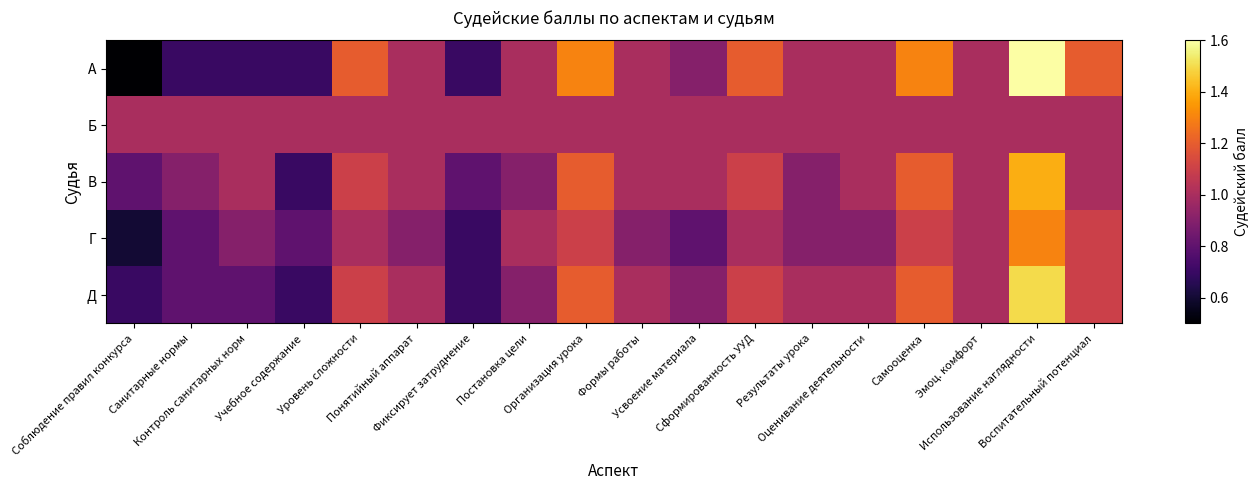

What is the total value across all series at Учебное содержание?

3.9